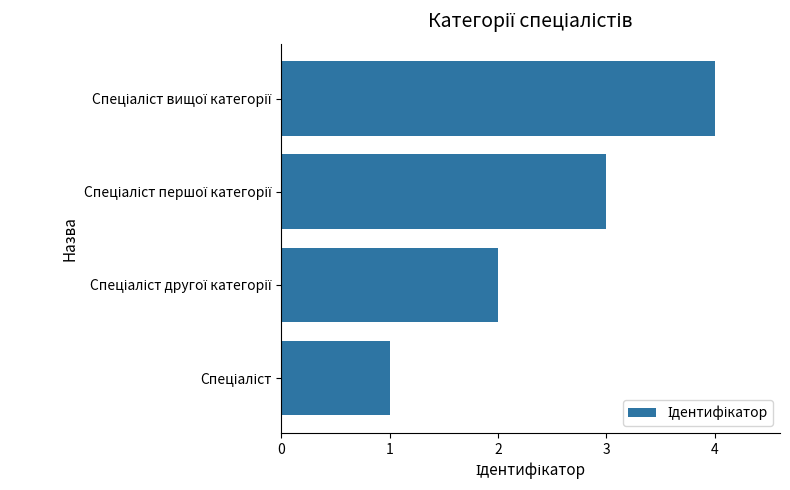

What is the maximum value shown in the chart?

4